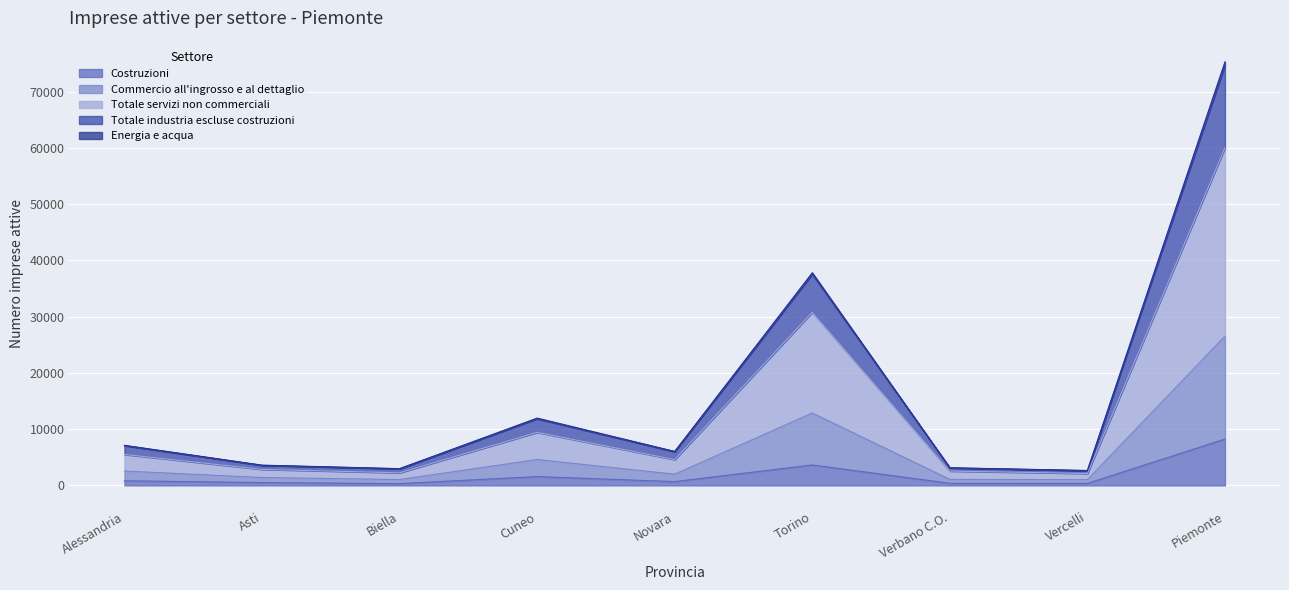

What are all the series names shown in the legend?

Costruzioni, Commercio all'ingrosso e al dettaglio, Totale servizi non commerciali, Totale industria escluse costruzioni, Energia e acqua